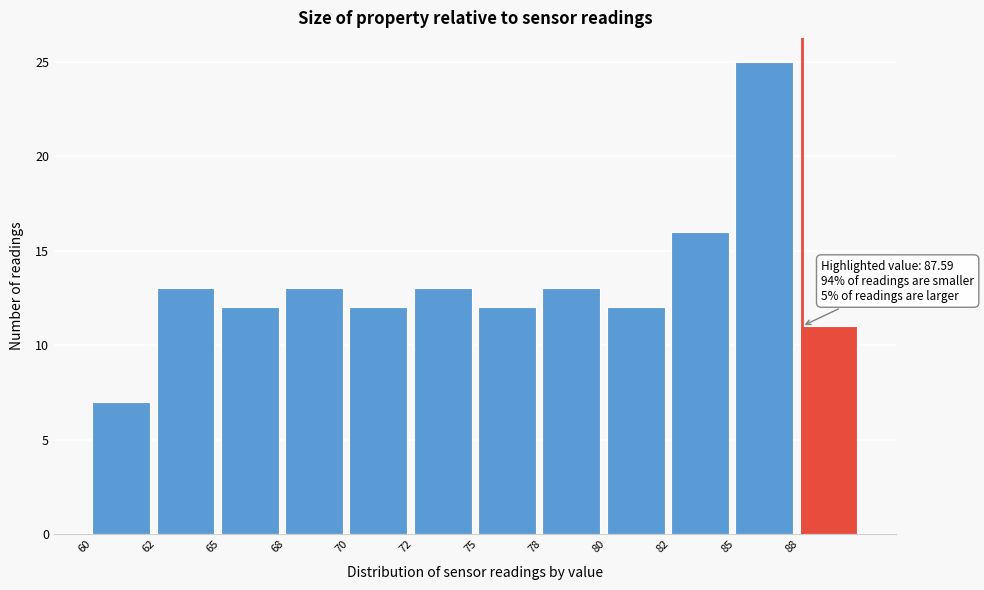

Reading left to right, extract all data points from this chart.

7	13	12	13	12	13	12	13	12	16	25	11